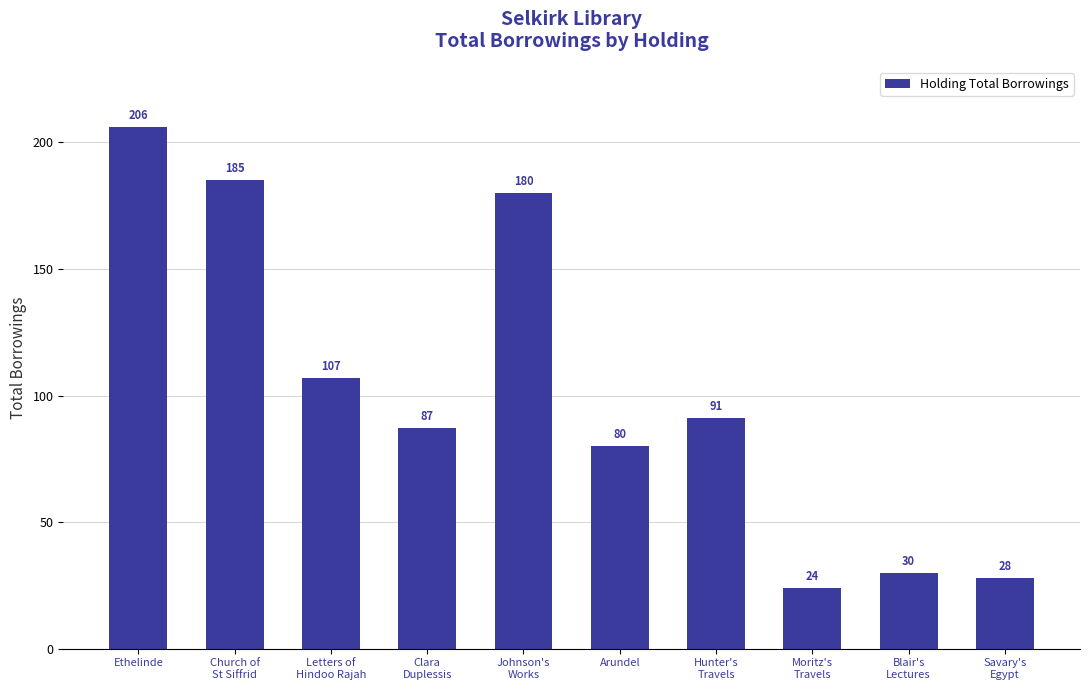

Reading right to left, list all the values displayed in this chart.

Savary's
Egypt=28	Blair's
Lectures=30	Moritz's
Travels=24	Hunter's
Travels=91	Arundel=80	Johnson's
Works=180	Clara
Duplessis=87	Letters of
Hindoo Rajah=107	Church of
St Siffrid=185	Ethelinde=206